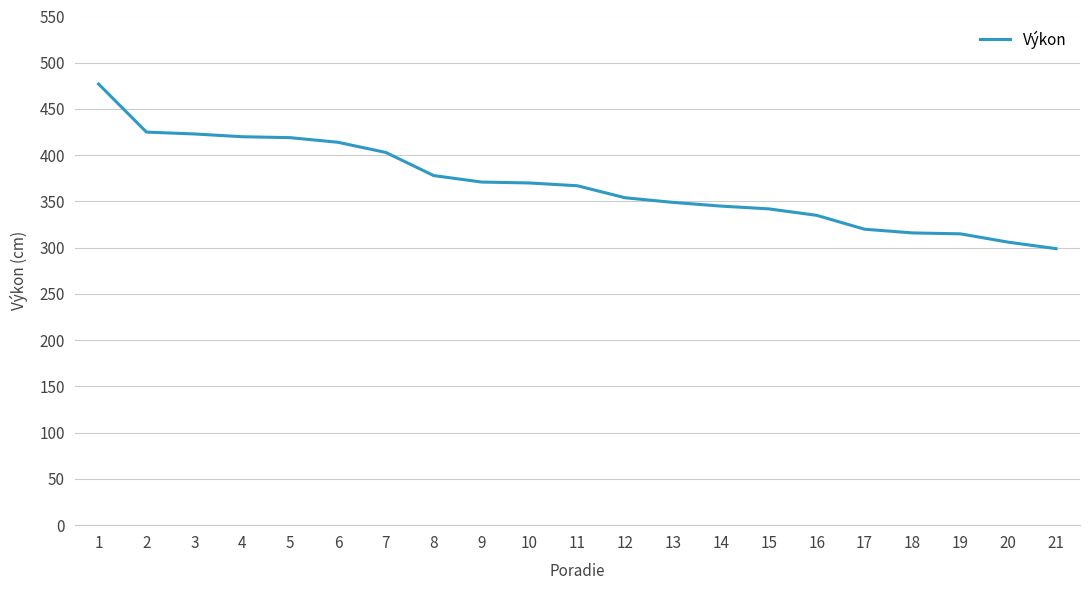

What is the difference between the maximum and minimum values?

178